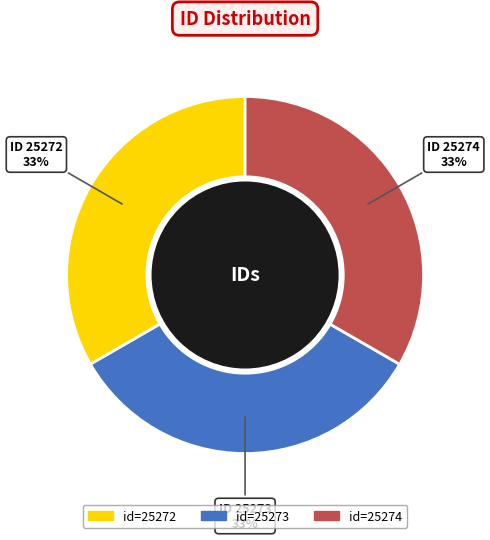

Does any single category account for the majority?

No